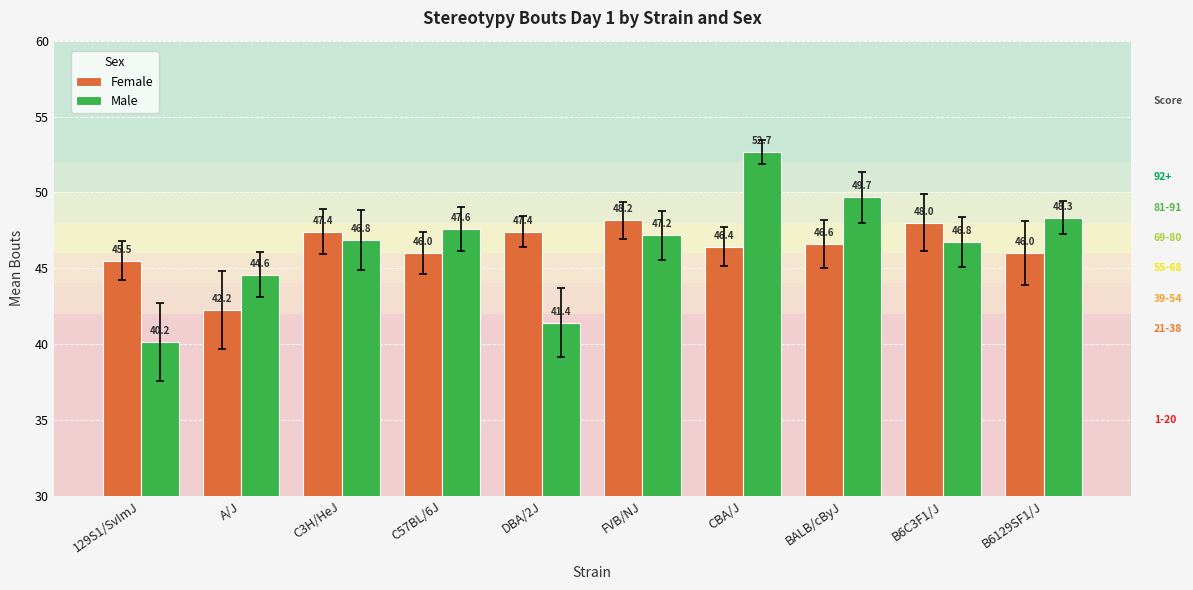

Where is Female nearest to the value 45?

129S1/SvImJ